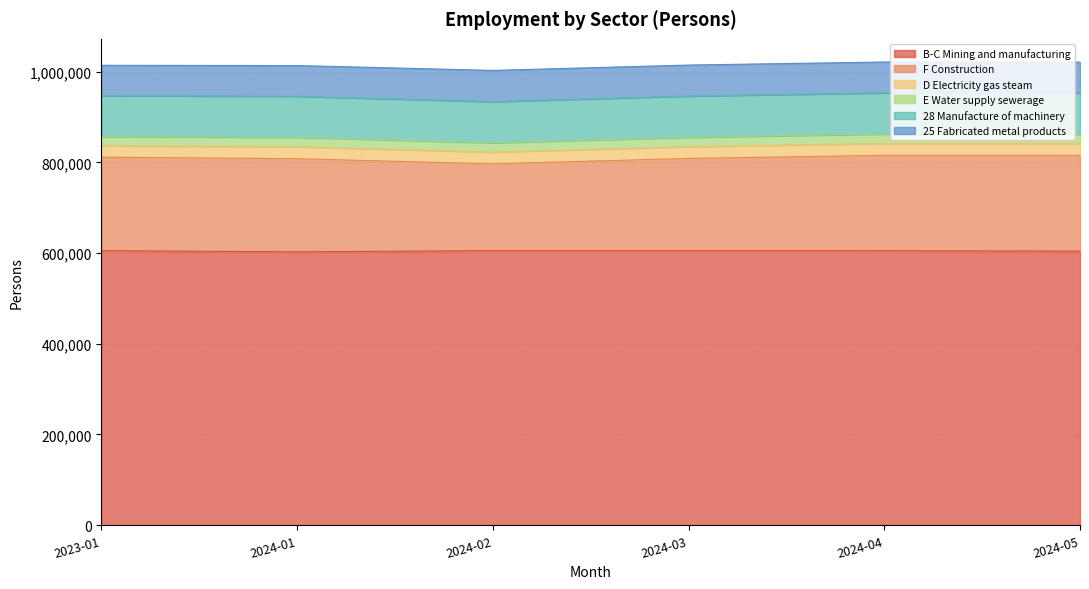

List the labels in order of B-C Mining and manufacturing value, smallest first.

2024-01, 2024-05, 2024-04, 2023-01, 2024-03, 2024-02